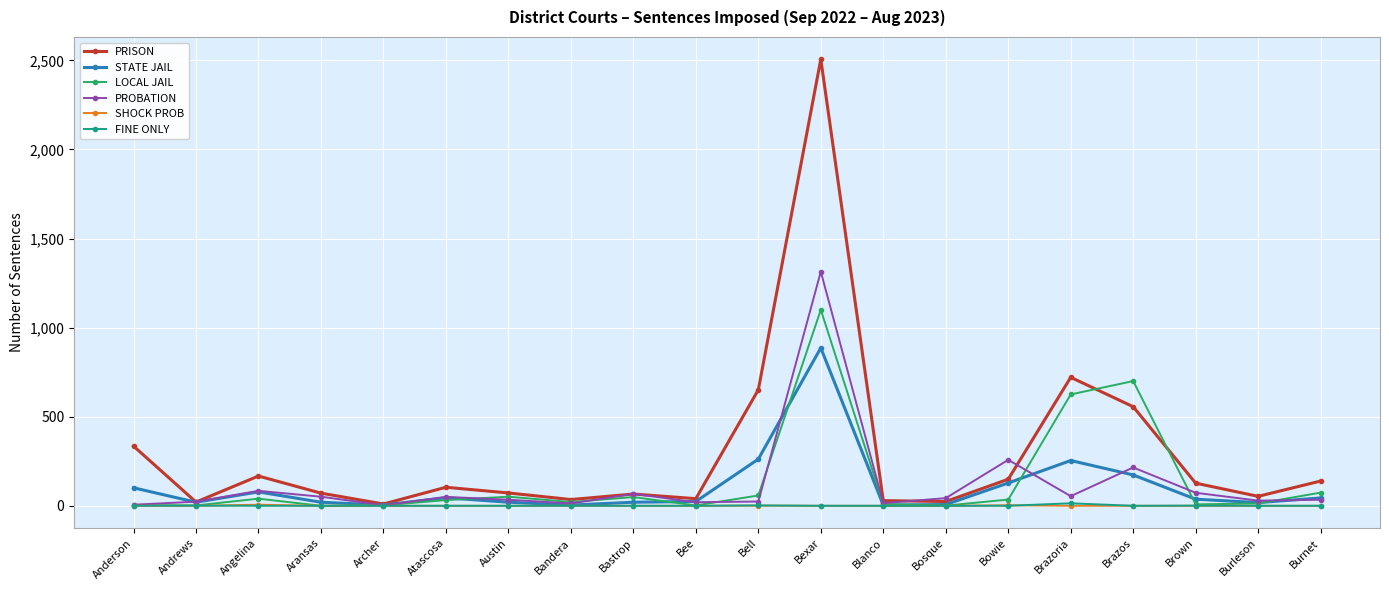

Where is LOCAL JAIL nearest to the value 550?

Brazoria